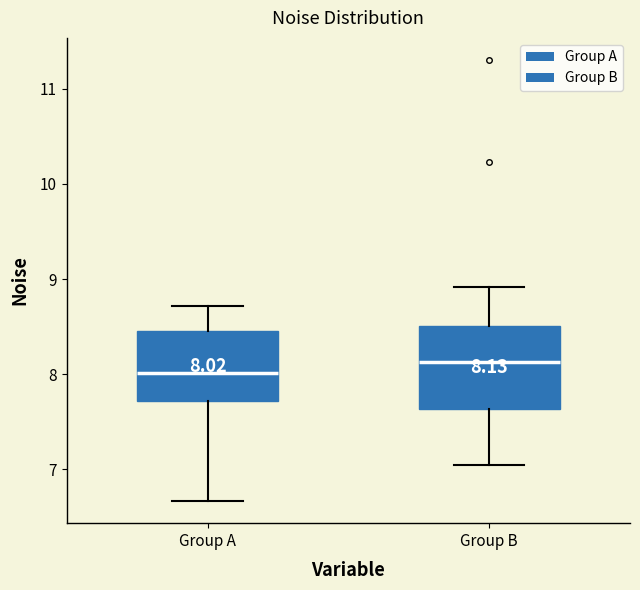

Comparing the boxes themselves (not the whiskers), which one is the tallest?

Group B